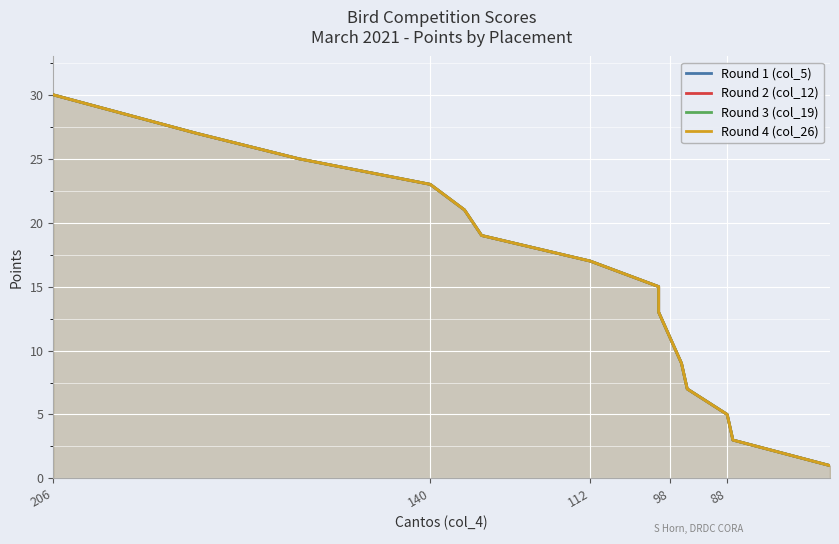

At how many categories does at least one series exceed 20?

5